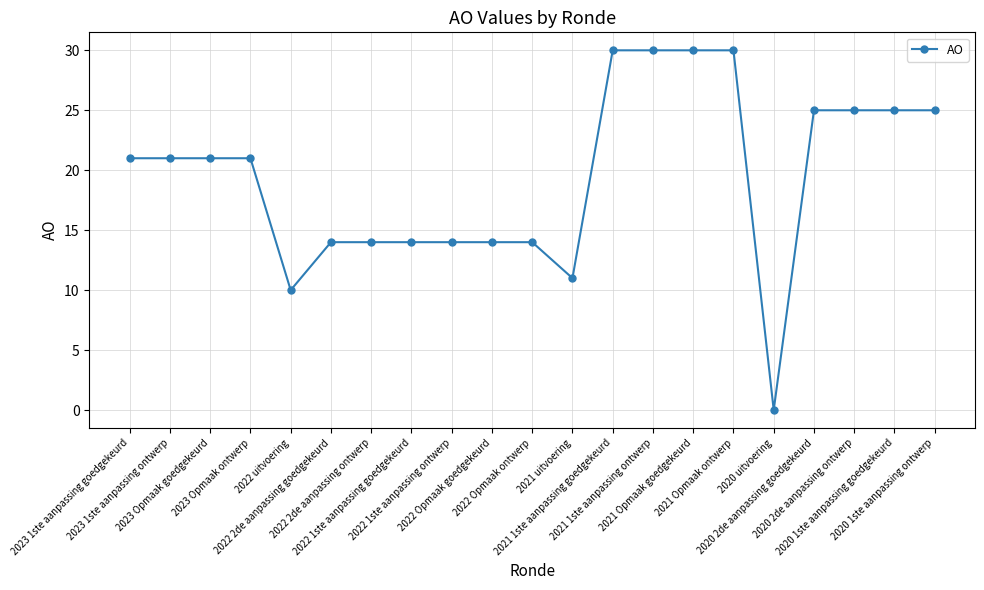

What is the greatest value displayed?

30